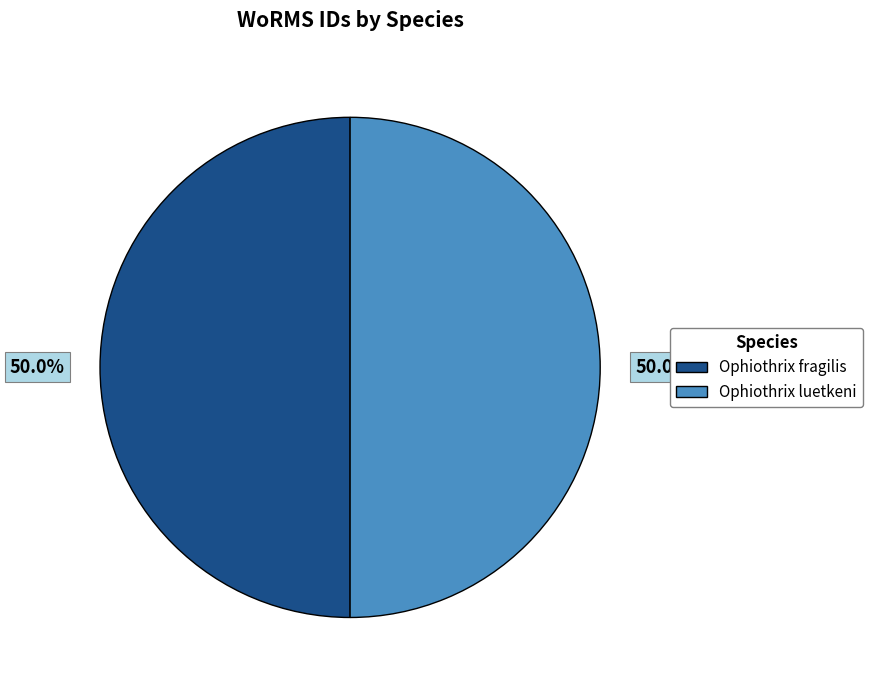

How many slices are in this pie chart?

2